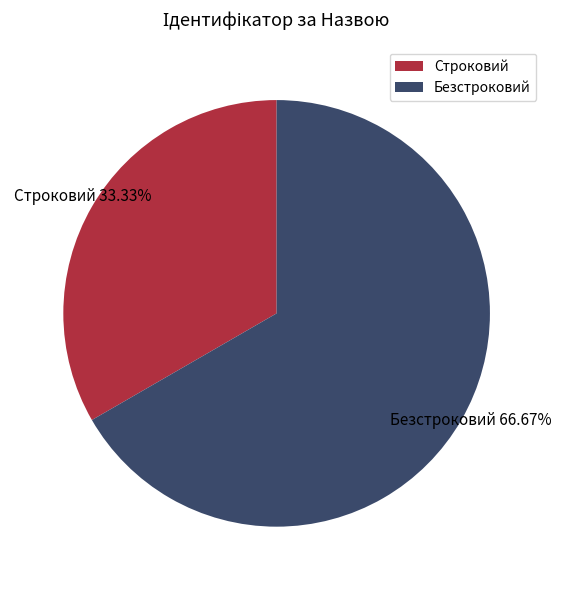

What is the majority slice?

Безстроковий